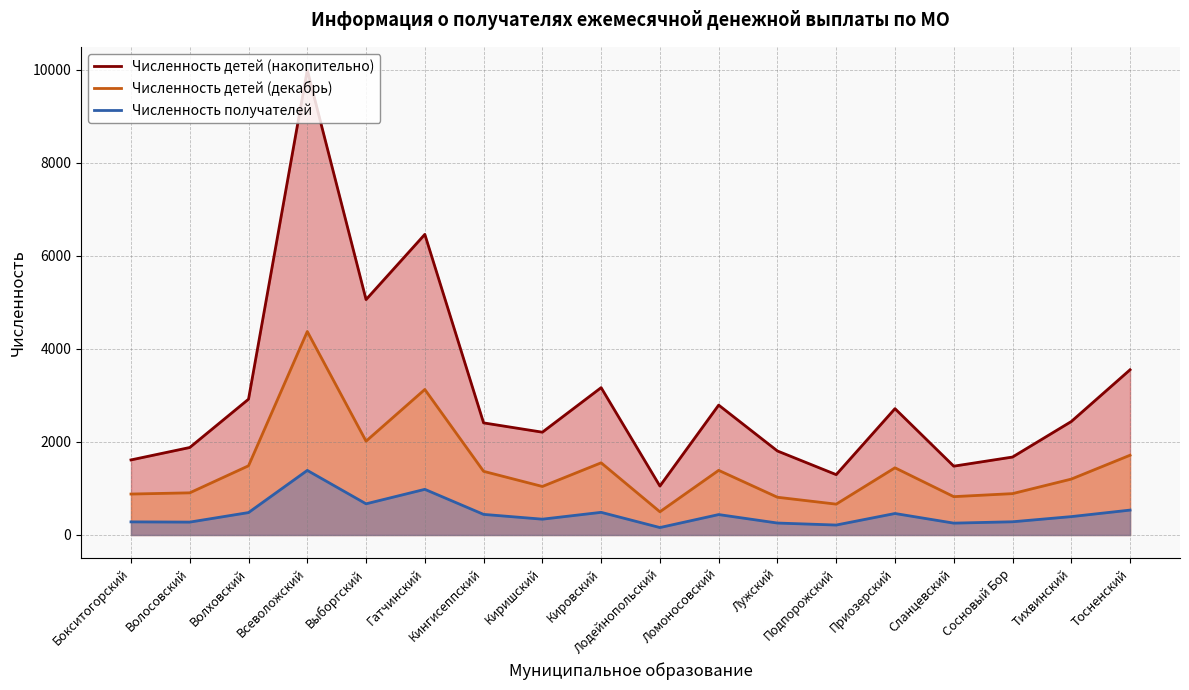

How many lines are shown in the chart?

3